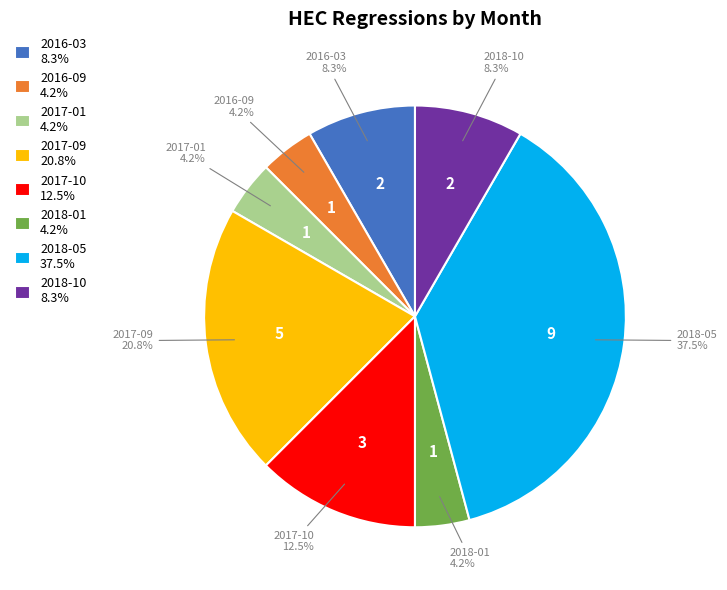

The 2017-09 slice represents 12% of the pie. True or false?

False